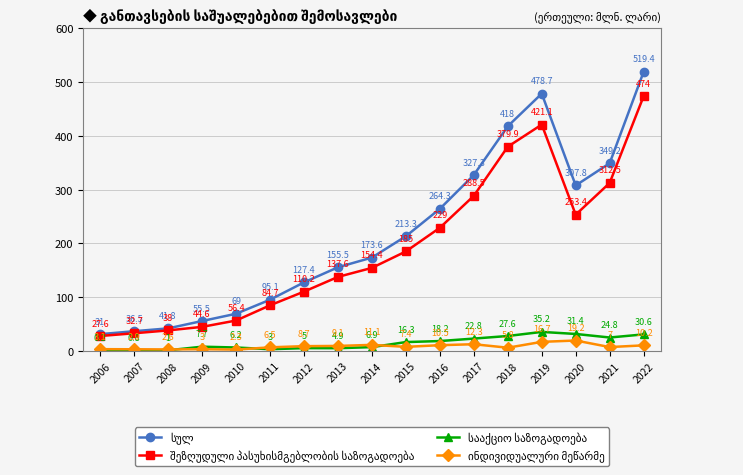

At how many categories does at least one series exceed 147?

10